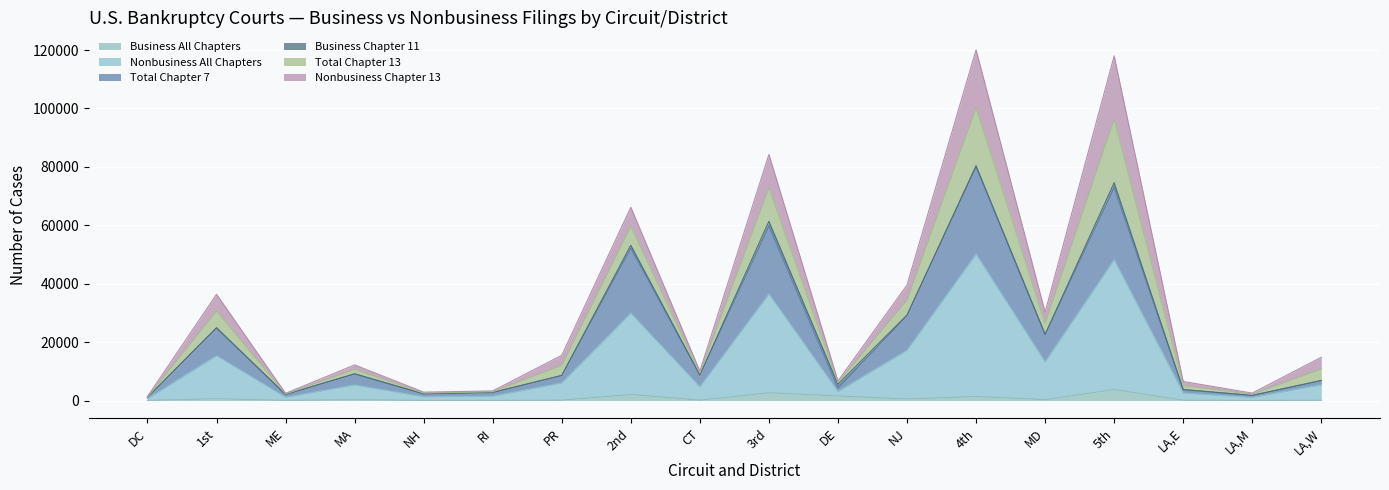

What is the highest value of the Business All Chapters series?

3796